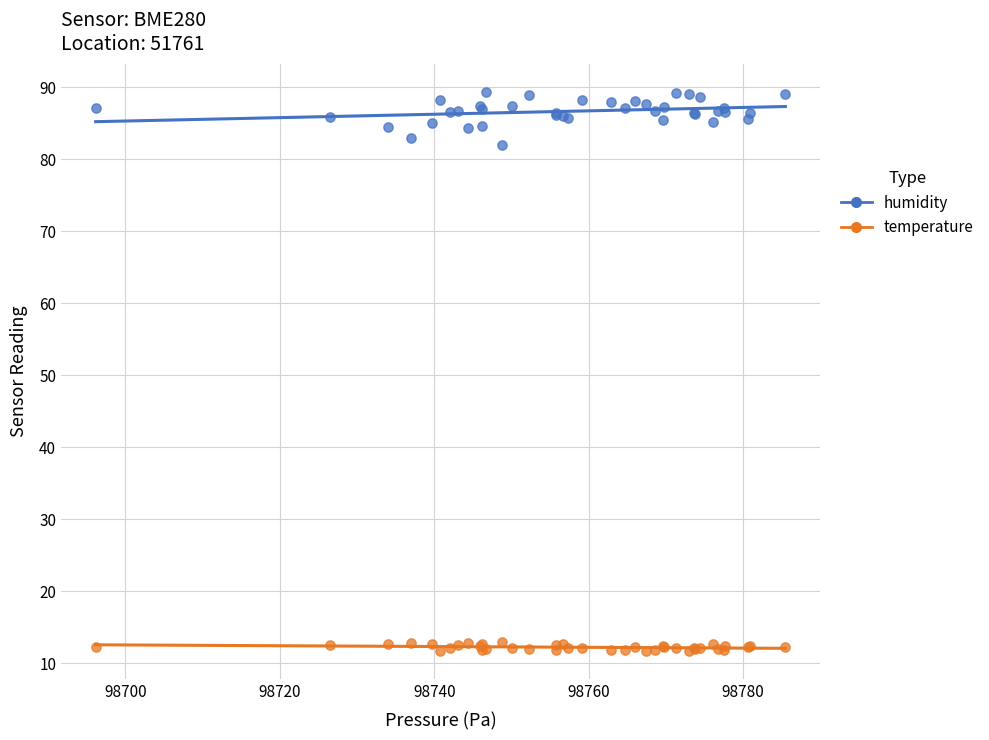

Which series contains the lowest Y value?

temperature